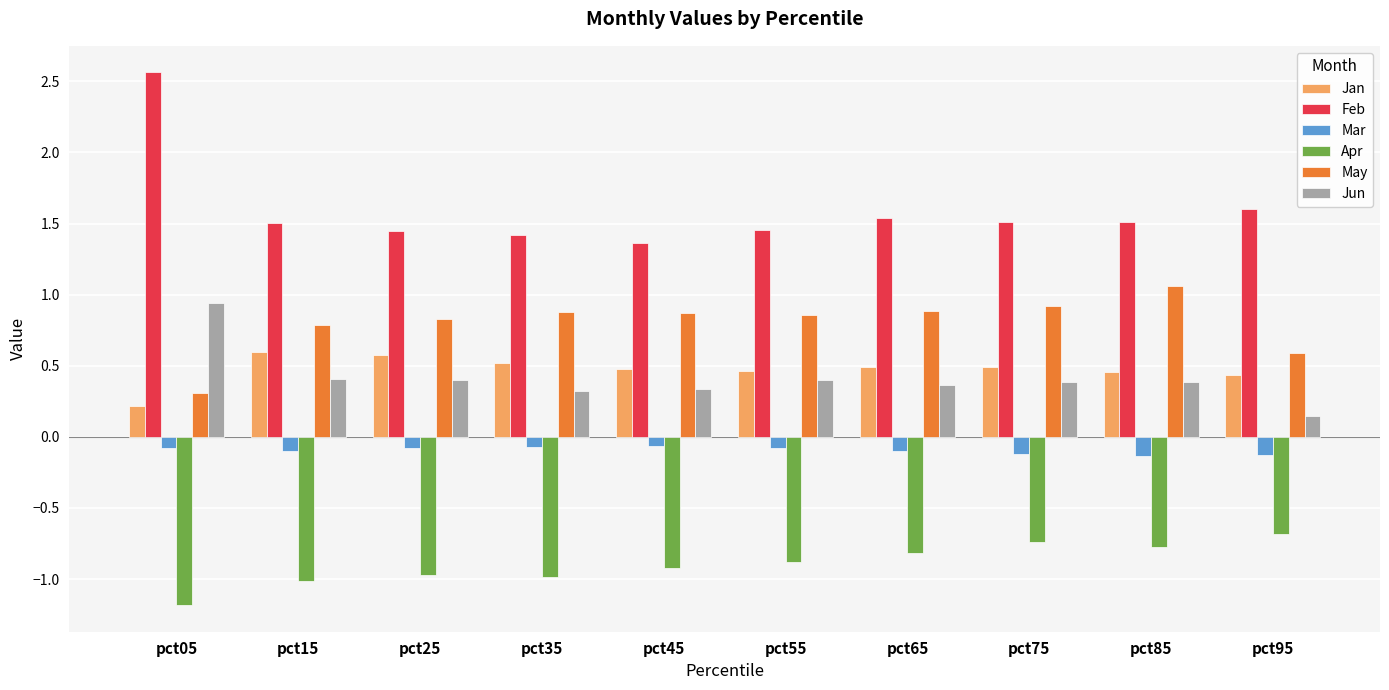

What are all the series names shown in the legend?

Jan, Feb, Mar, Apr, May, Jun